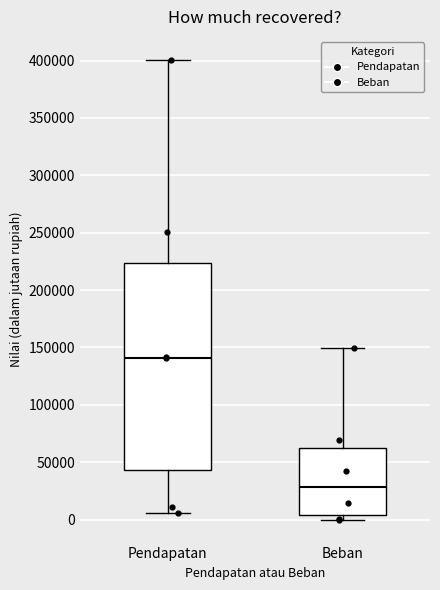

Reading left to right, transcribe this box plot: for each box, give where its median line is, the range the box spans, and where its two whiskers end, as read against the y-axis. The values are not printed on the chart, so give them approximately, as read against the axis.

Pendapatan: median 140000, box 45000 to 225000, whiskers 5000 to 400000
Beban: median 30000, box 5000 to 60000, whiskers 0 to 150000